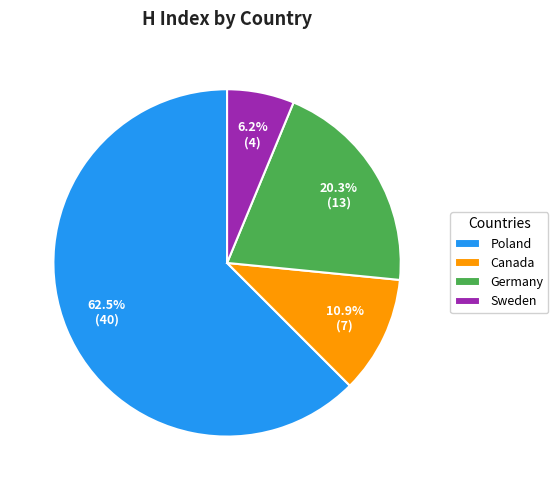

To the nearest percent, what percentage of the pie is Sweden?

6%